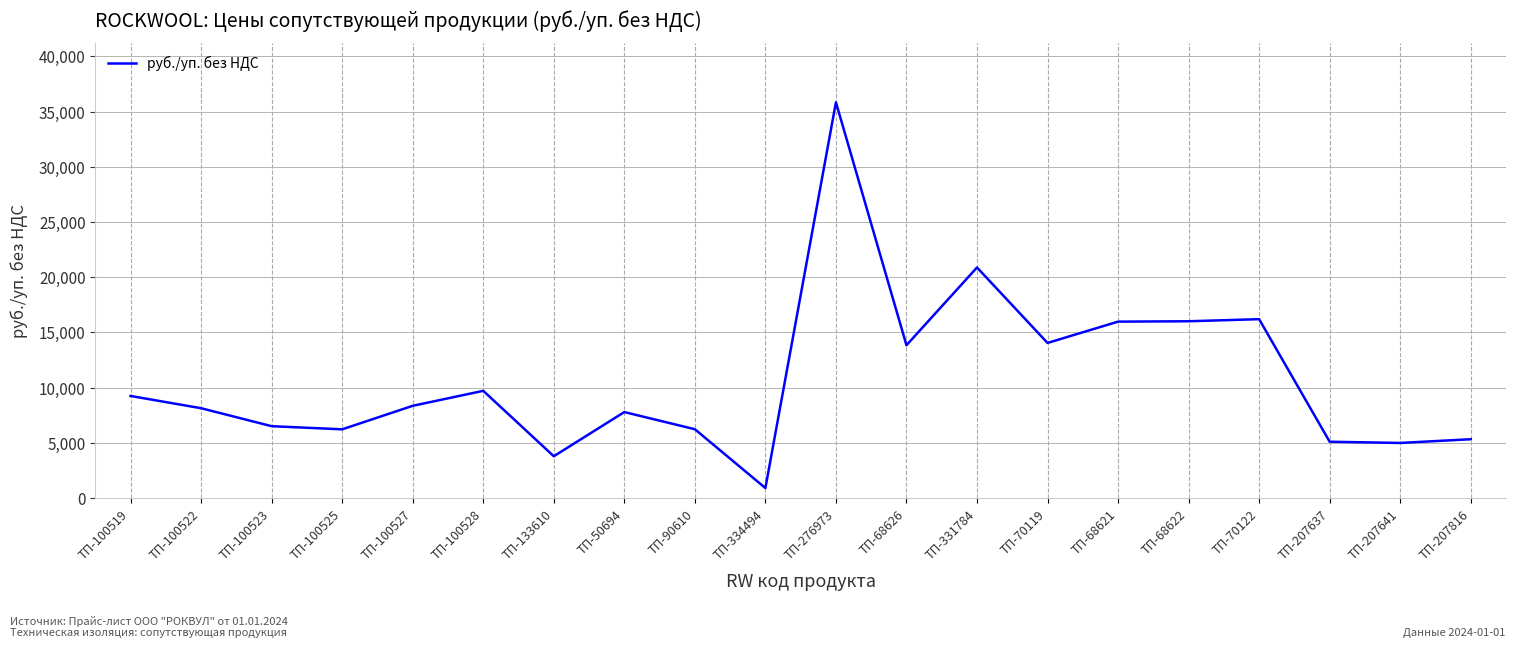

Approximately how many times larger is the value at ТП-207637 compared to ТП-68626?

0.4